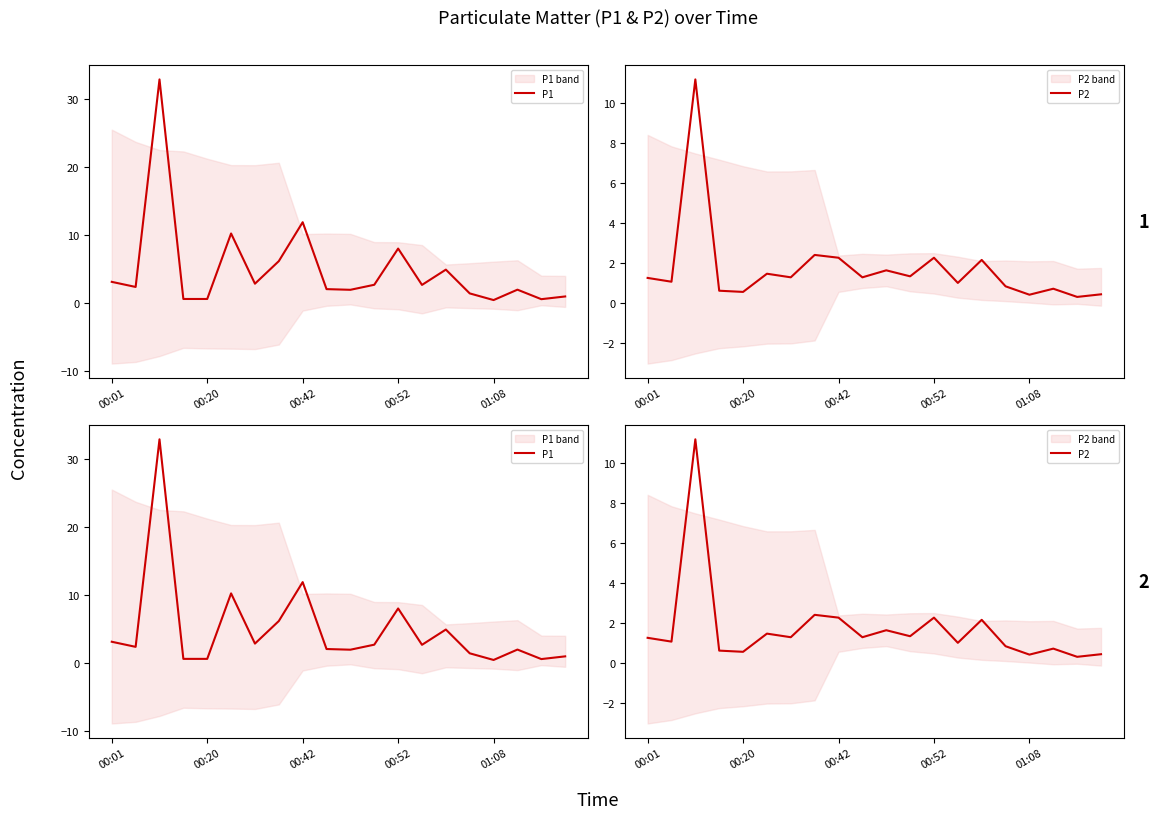

What is the spread (max minus min) of values at 00:42?

9.7